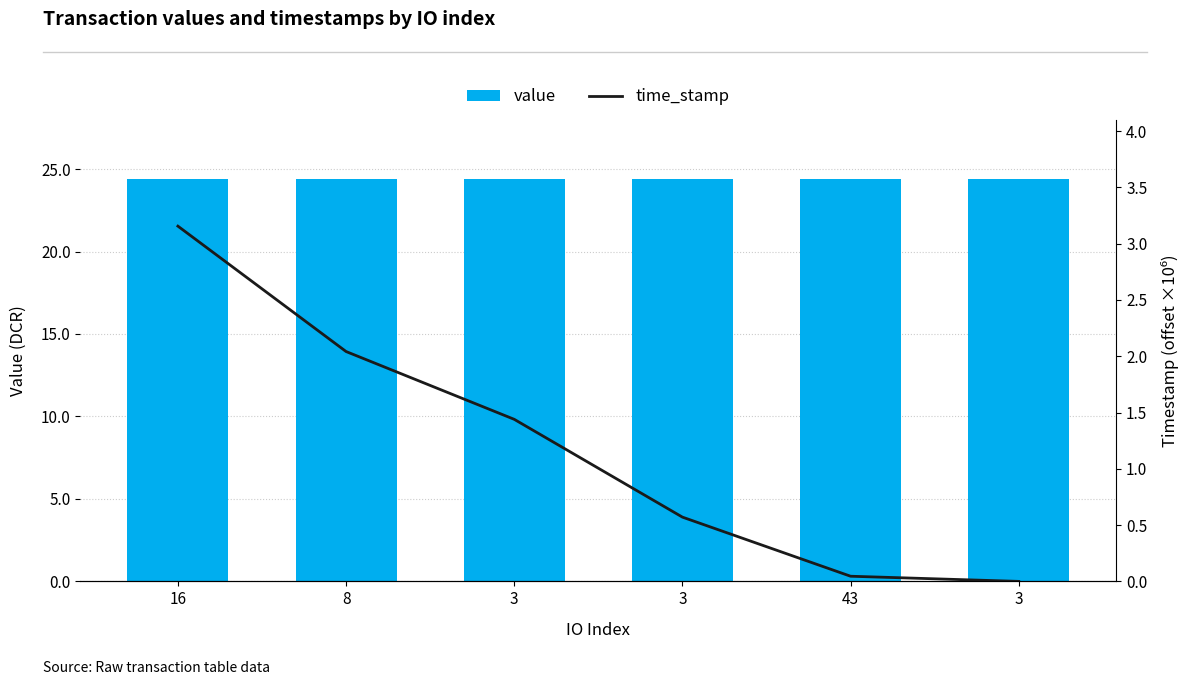

Which category has the lowest value in the value series?

8